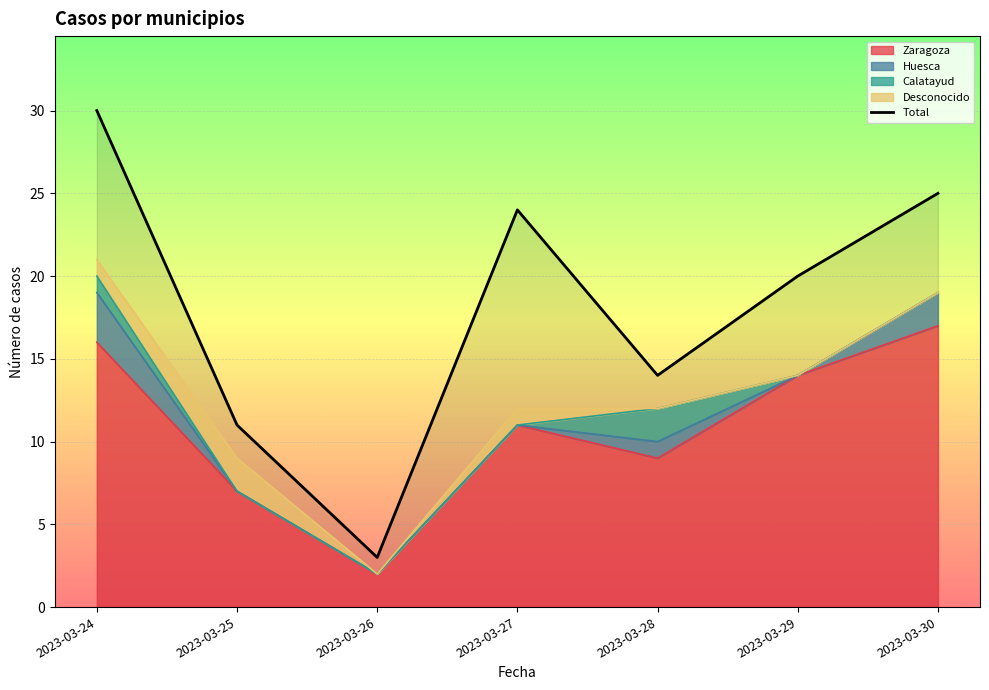

Read the value at 2023-03-30, to the nearest 10.

20